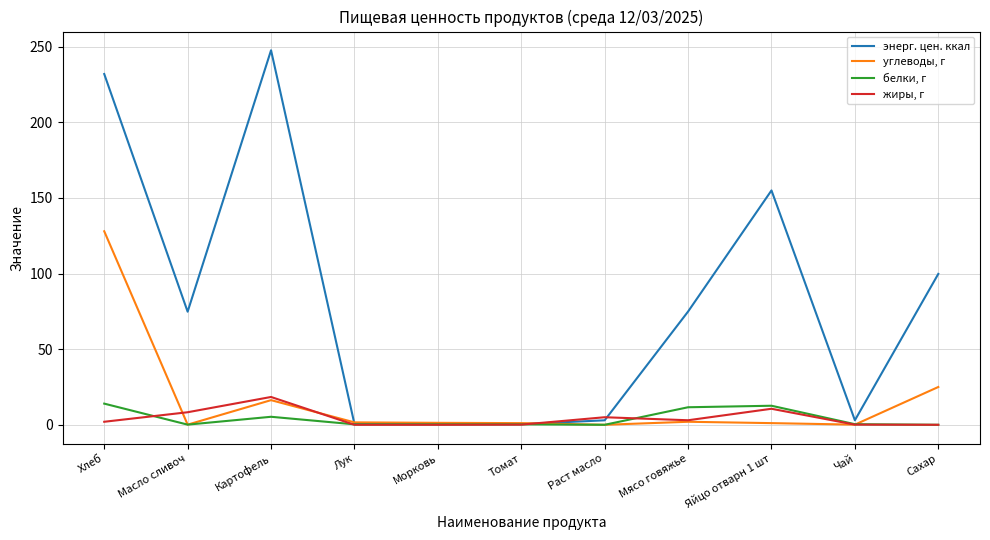

True or false: энерг. цен. ккал has a value of 40.1 at Масло сливоч.

False